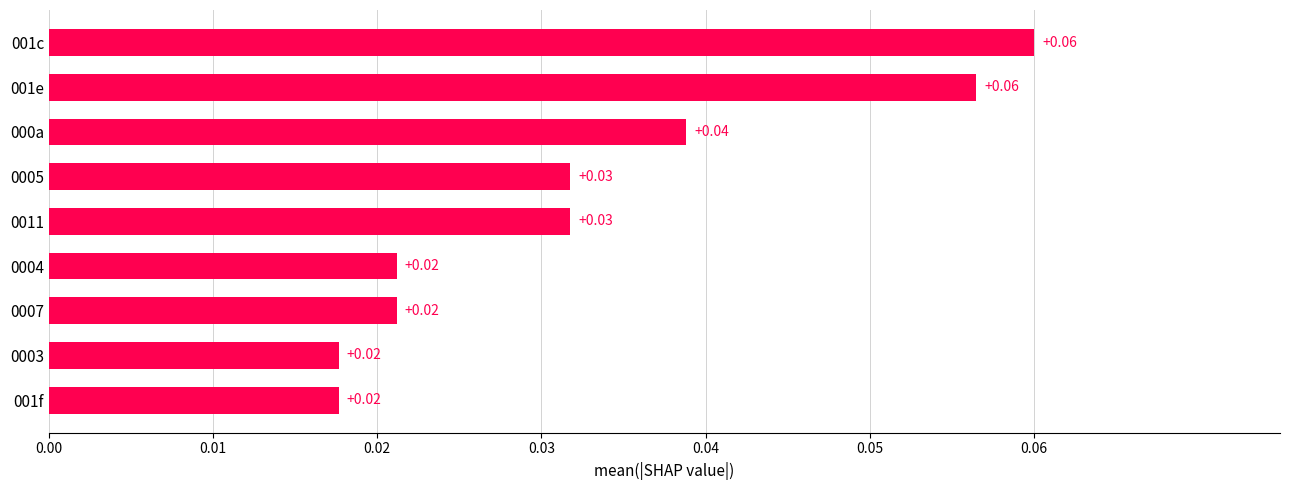

What is the sum of all values?

0.3